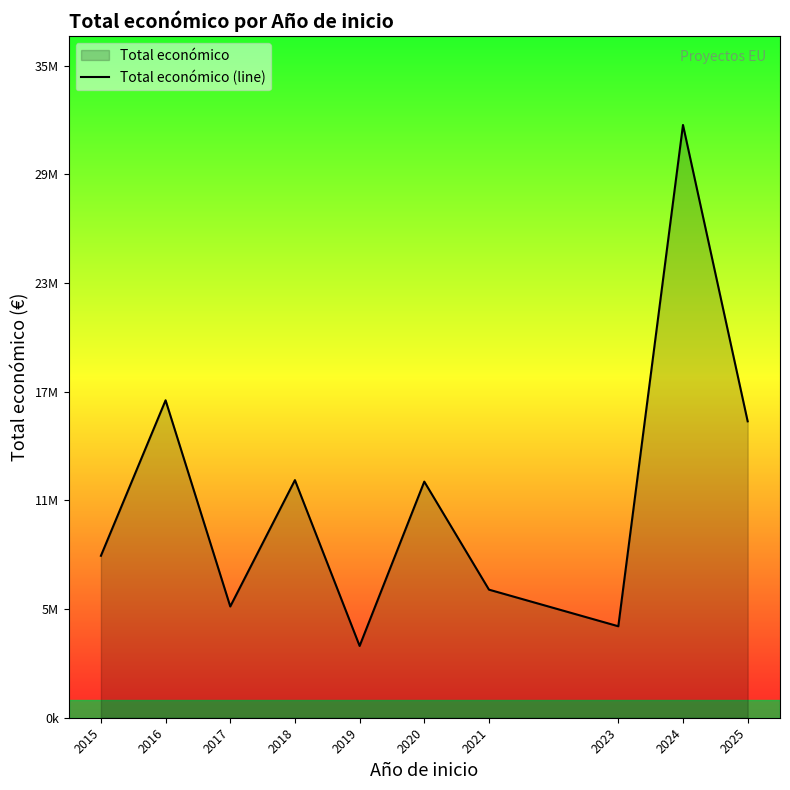

What is the change in value from 2015 to 2017?

-2769817